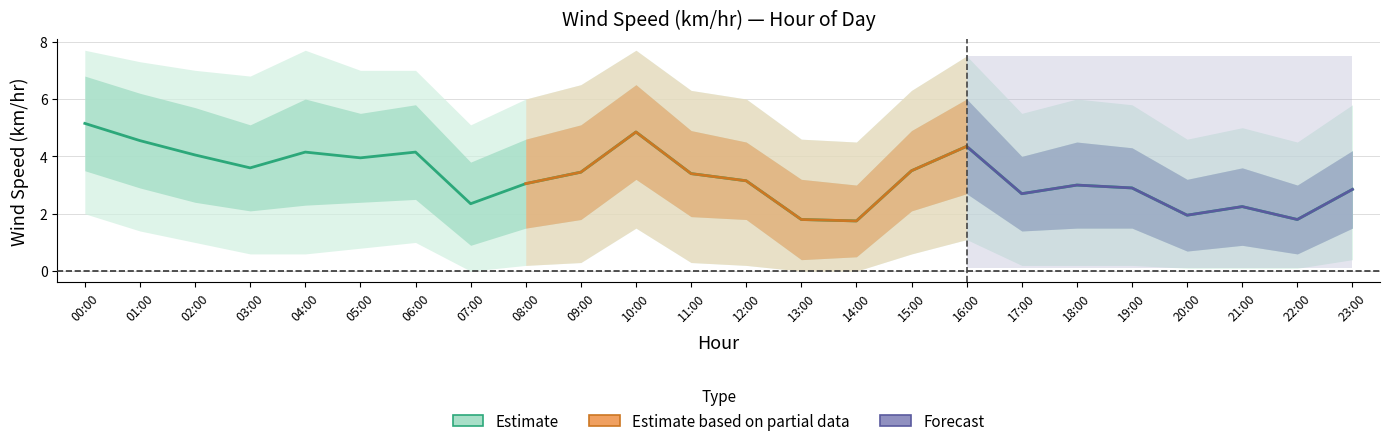

True or false: Estimate_lower1 has a value of 1.5 at 10.

False